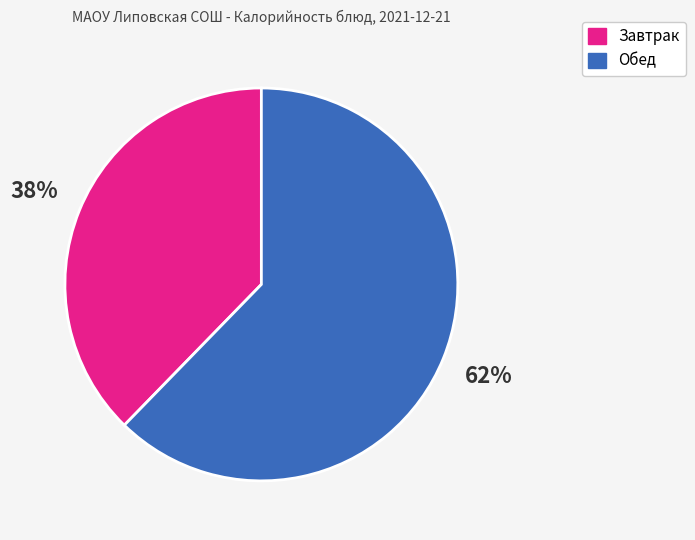

To the nearest percent, what percentage of the pie is Обед?

62%